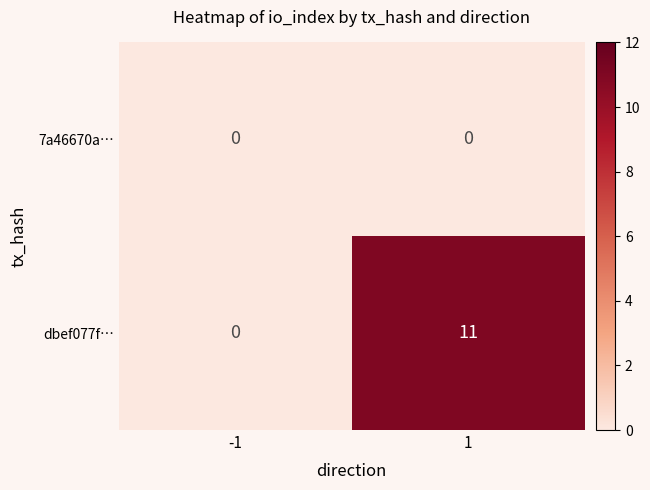

The value of dbef077f… at 1 is 15. True or false?

False